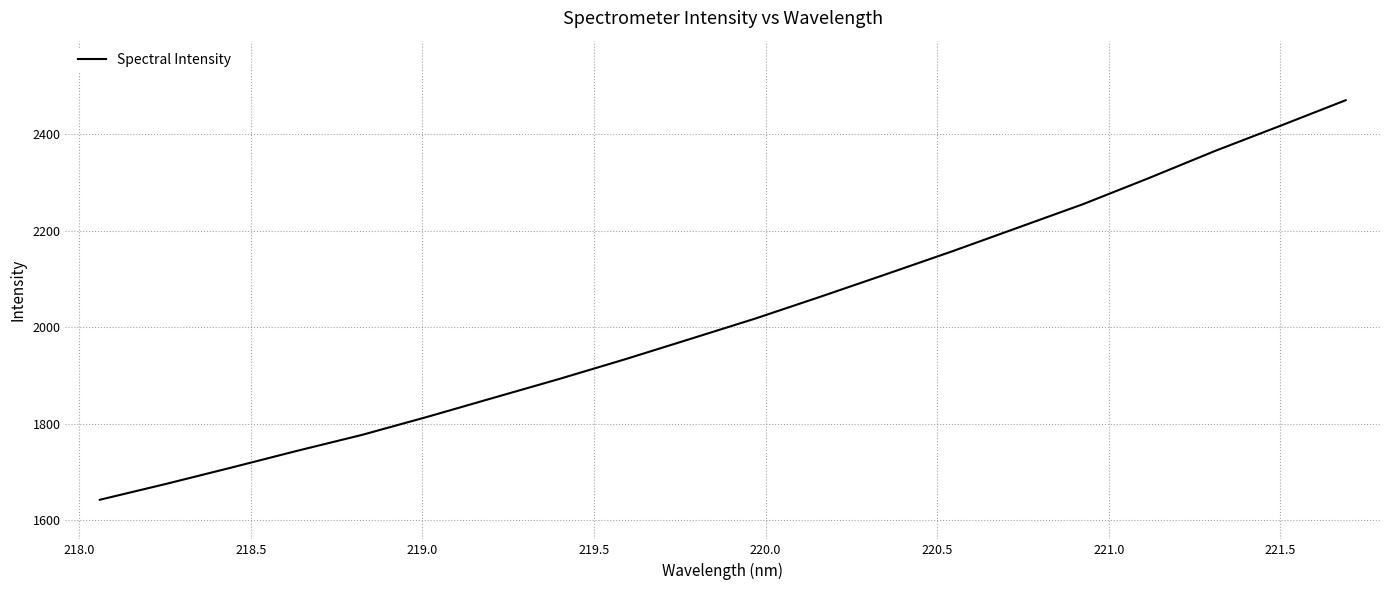

What is the difference between the maximum and minimum values?

828.8